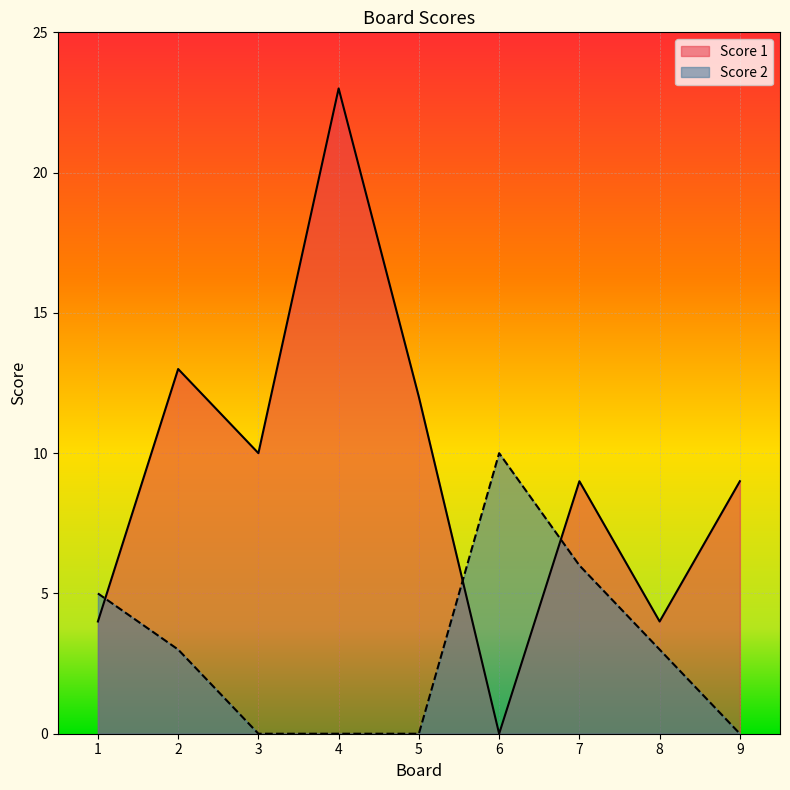

Which has a higher value, 3 or 9?

3